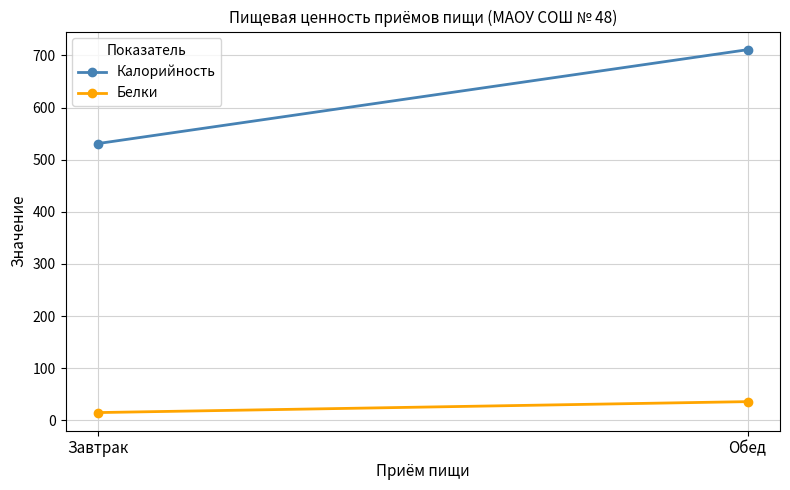

What is the sum of all Калорийность values?

1242